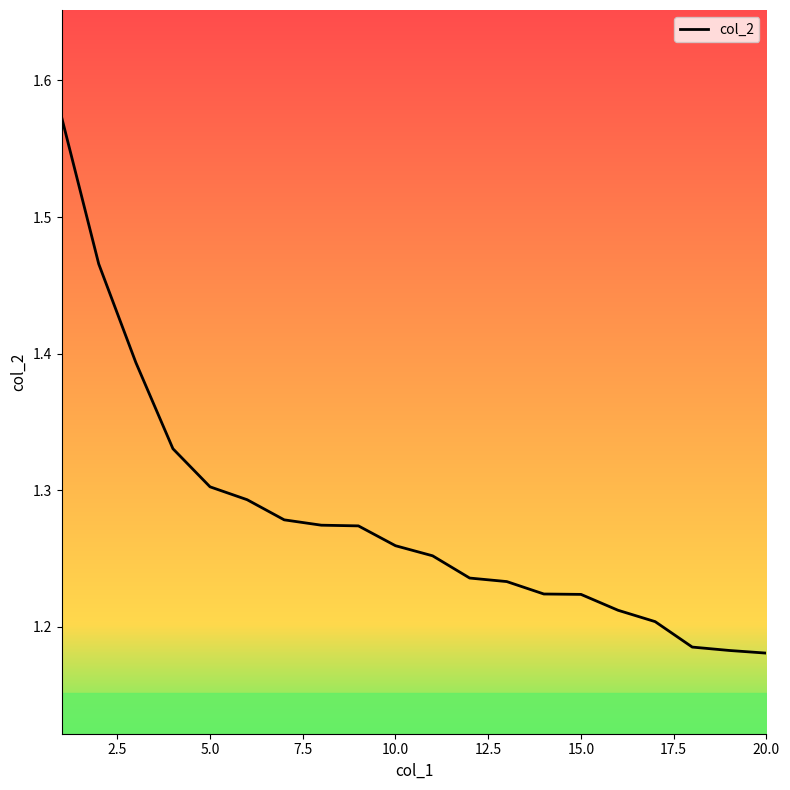

What is the difference between the maximum and minimum values?

0.4